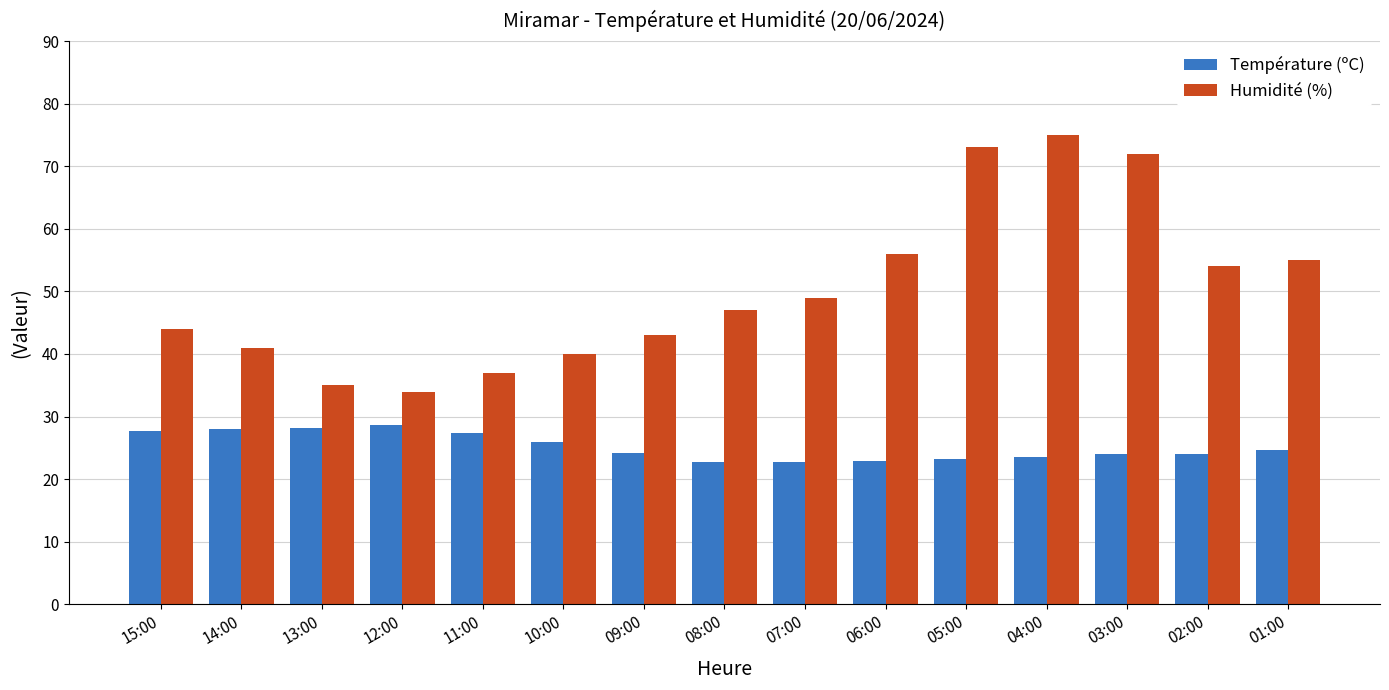

How many values in the Humidité (%) series are below 47?

7